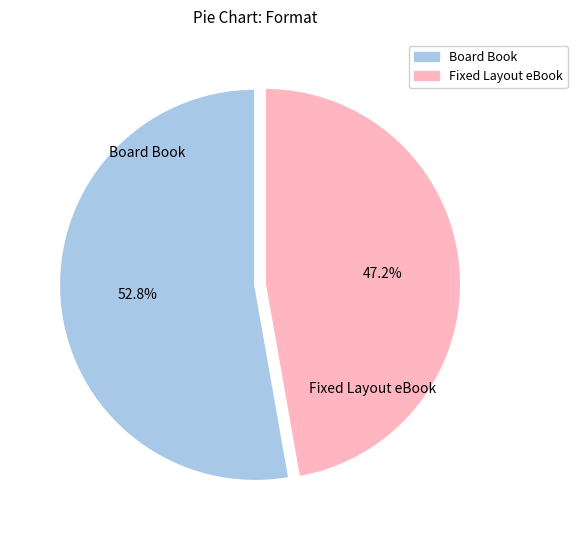

Between Fixed Layout eBook and Board Book, which is larger?

Board Book